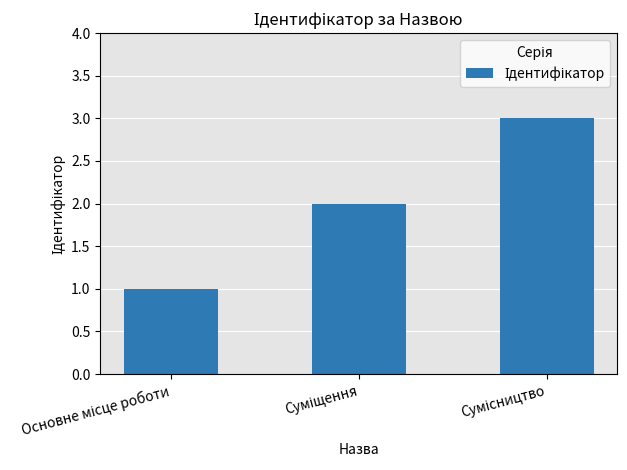

How many values are below 2?

1